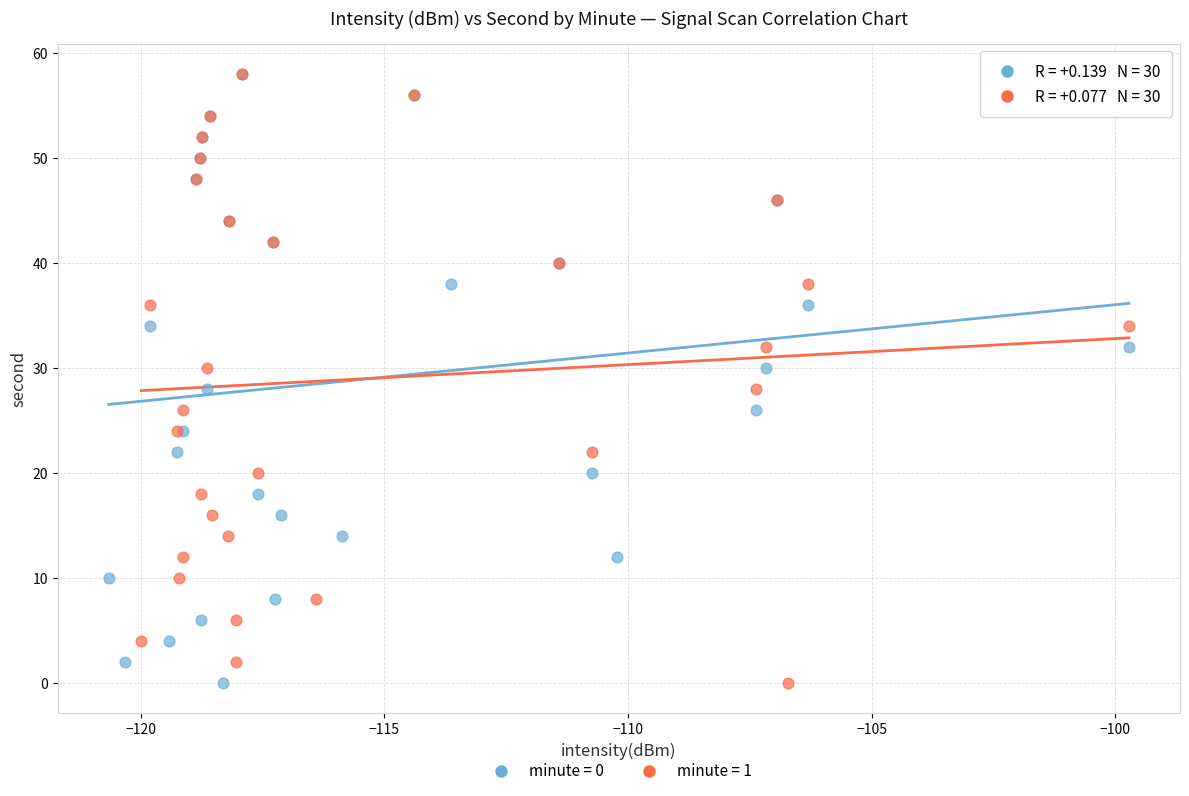

What are all the series names shown in the legend?

minute = 0, minute = 1